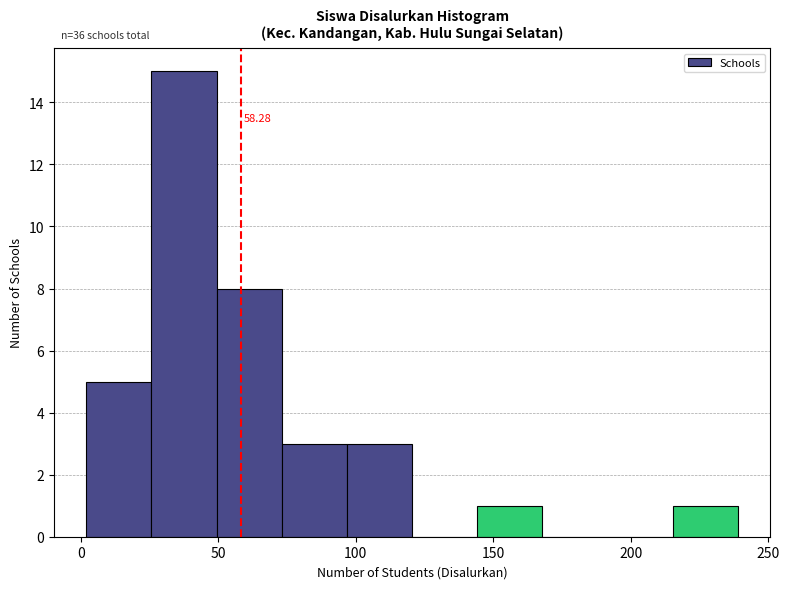

Which range on the x-axis has the tallest bar?

25 to 50